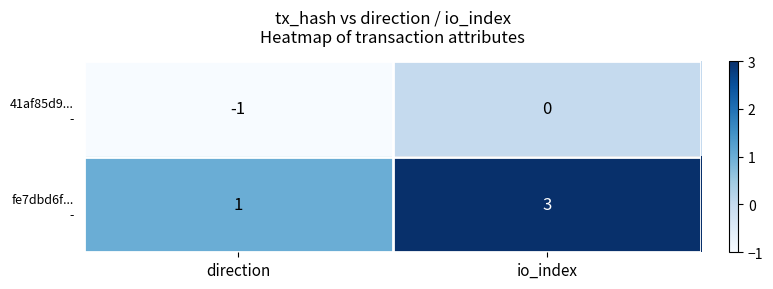

What is the difference between the highest and lowest values at io_index?

3